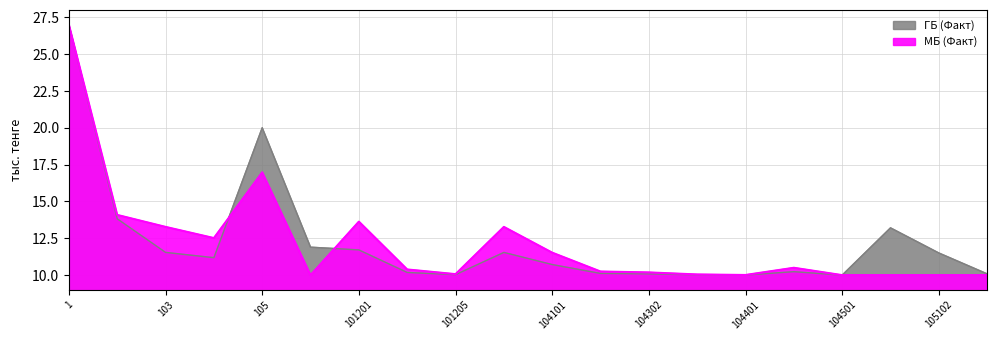

The МБ (Факт) series shows 10.2 at 104302. True or false?

True